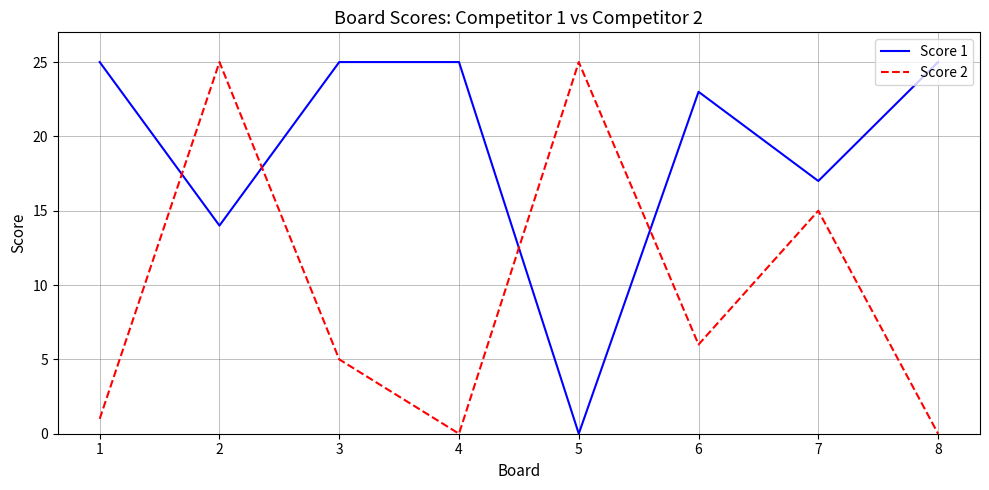

Reading left to right, extract all data points from this chart.

Score 1: 1=25	2=14	3=25	4=25	5=0	6=23	7=17	8=25
Score 2: 1=1	2=25	3=5	4=0	5=25	6=6	7=15	8=0